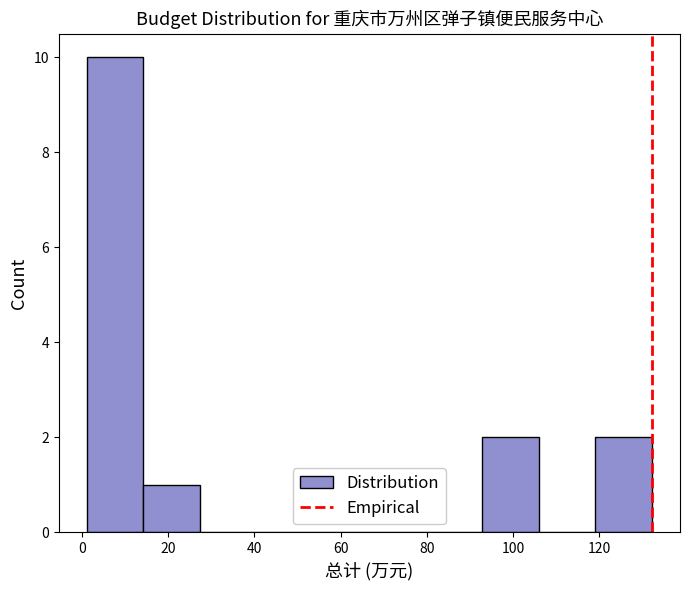

Reading left to right, transcribe this chart: for each bar, give the range it covers on the x-axis and its height. Neither the bar edges nor the heights are printed on the chart, so give them approximately, as read against the axes.

2 to 14: 10
14 to 28: 1
28 to 40: 0
40 to 54: 0
54 to 66: 0
66 to 80: 0
80 to 92: 0
92 to 106: 2
106 to 120: 0
120 to 132: 2